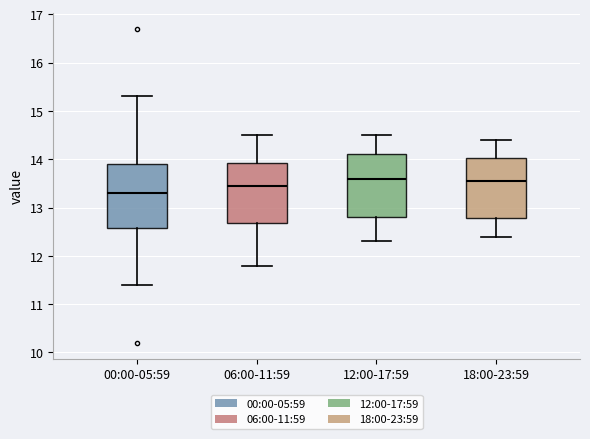

Reading left to right, transcribe this box plot: for each box, give where its median line is, the range the box spans, and where its two whiskers end, as read against the y-axis. The values are not printed on the chart, so give them approximately, as read against the axis.

00:00-05:59: median 13.3, box 12.6 to 13.9, whiskers 11.4 to 15.3
06:00-11:59: median 13.5, box 12.7 to 13.9, whiskers 11.8 to 14.5
12:00-17:59: median 13.6, box 12.8 to 14.1, whiskers 12.3 to 14.5
18:00-23:59: median 13.6, box 12.8 to 14.0, whiskers 12.4 to 14.4